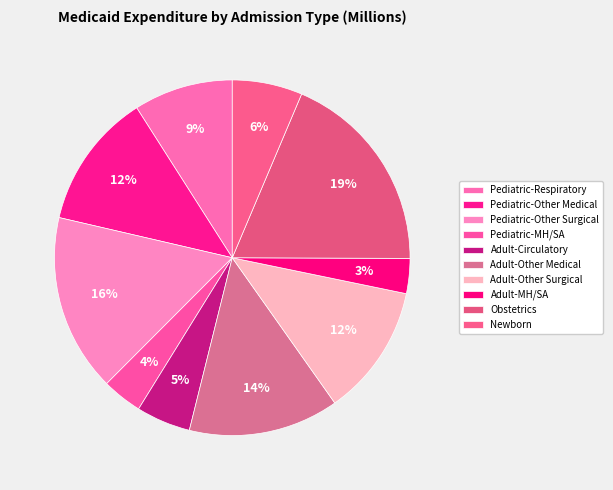

How many segments does this pie chart have?

10